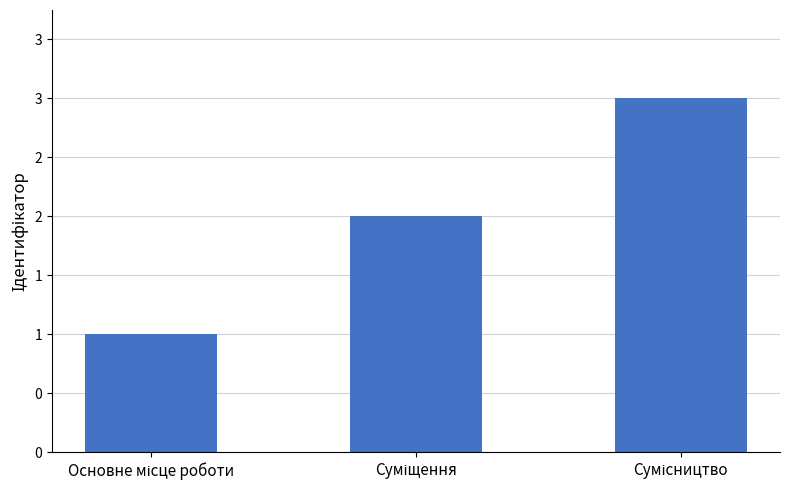

Which has a higher value, Сумісництво or Основне місце роботи?

Сумісництво